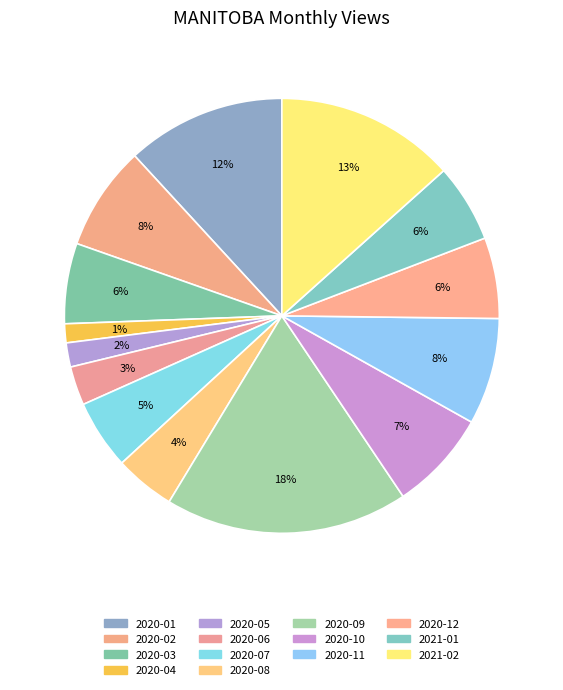

Rank the categories by value from lowest to highest.

2020-04, 2020-05, 2020-06, 2020-08, 2020-07, 2021-01, 2020-03, 2020-12, 2020-10, 2020-02, 2020-11, 2020-01, 2021-02, 2020-09